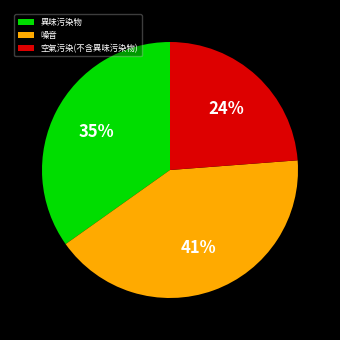

Is there any slice that represents more than half of the pie?

No